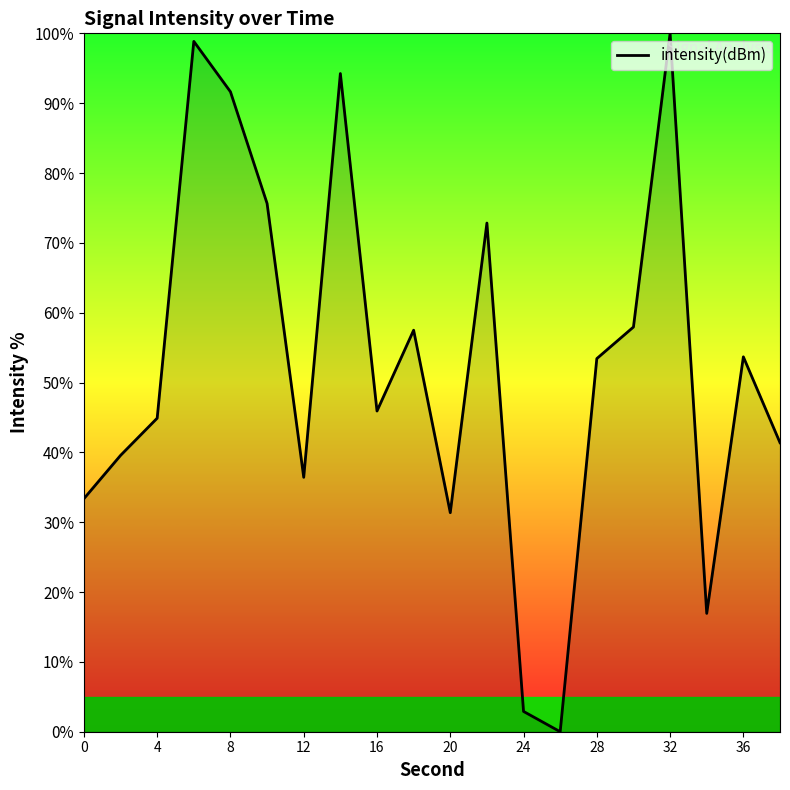

How many distinct data groups are displayed?

1